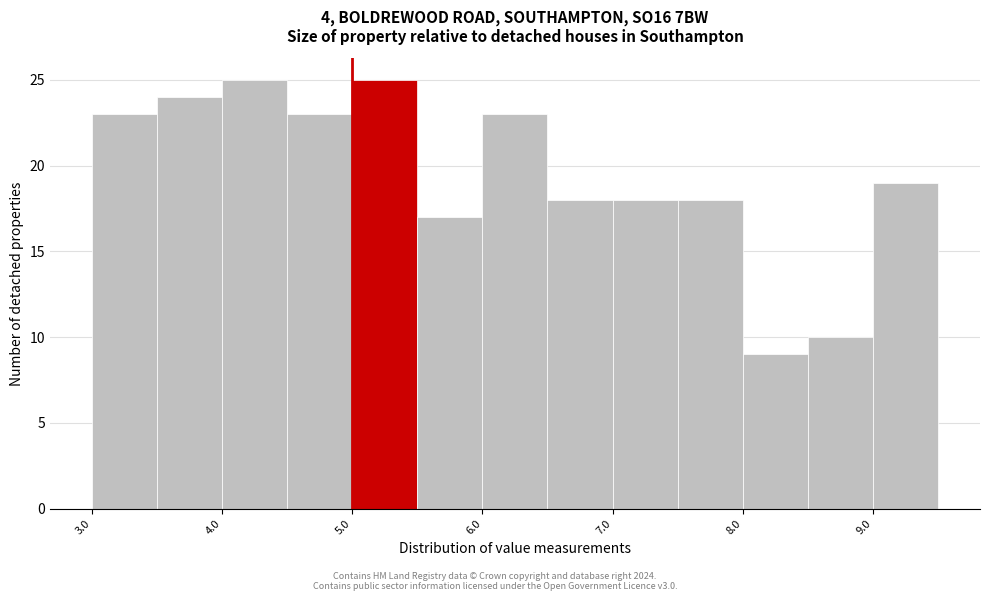

Reading left to right, transcribe this chart: for each bar, give the range it covers on the x-axis and its height. The values are not printed on the chart, so give them approximately, as read against the axis.

3.0 to 3.5: 23
3.5 to 4.0: 24
4.0 to 4.5: 25
4.5 to 5.0: 23
5.0 to 5.5: 25
5.5 to 6.0: 17
6.0 to 6.5: 23
6.5 to 7.0: 18
7.0 to 7.5: 18
7.5 to 8.0: 18
8.0 to 8.5: 9
8.5 to 9.0: 10
9.0 to 9.5: 19